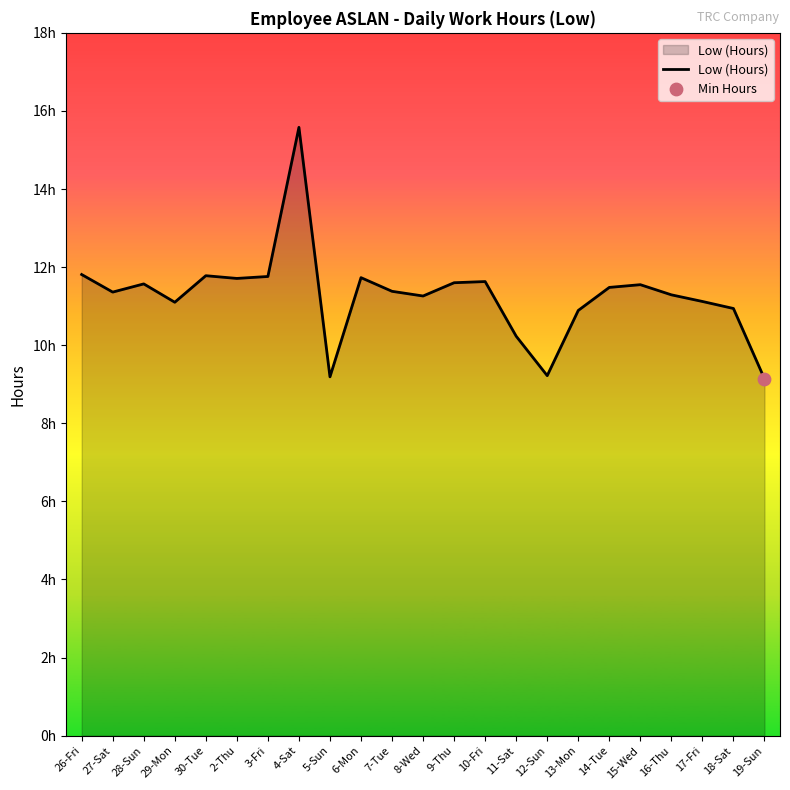

Approximately how many times larger is the value at 15-Wed compared to 10-Fri?

1.0